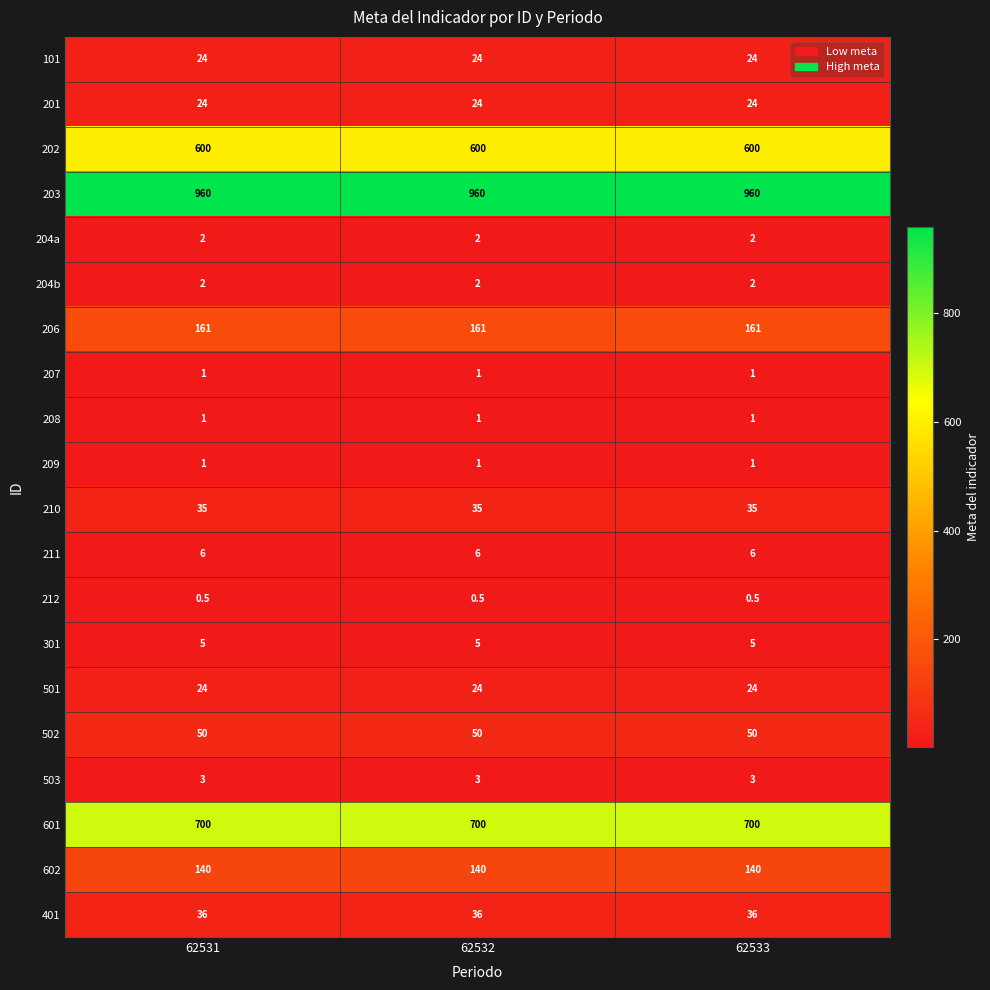

Which series has the largest total across all categories?

203